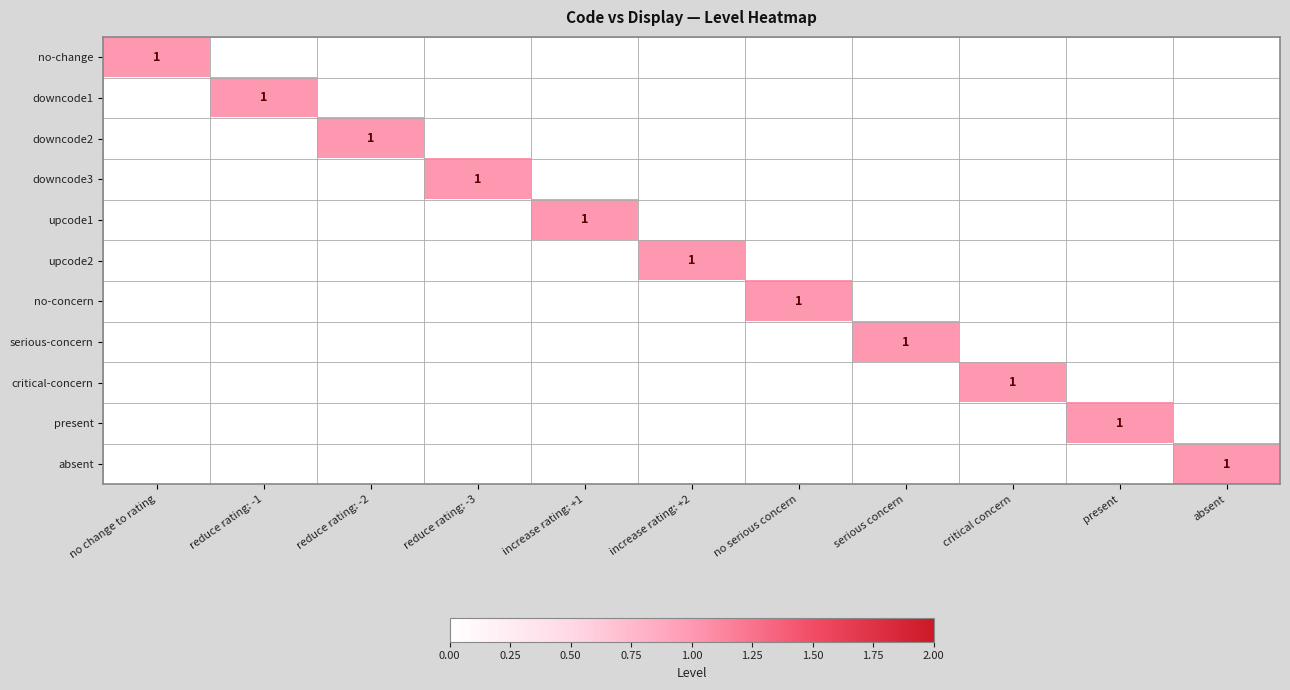

How many data points in absent are above 0?

1